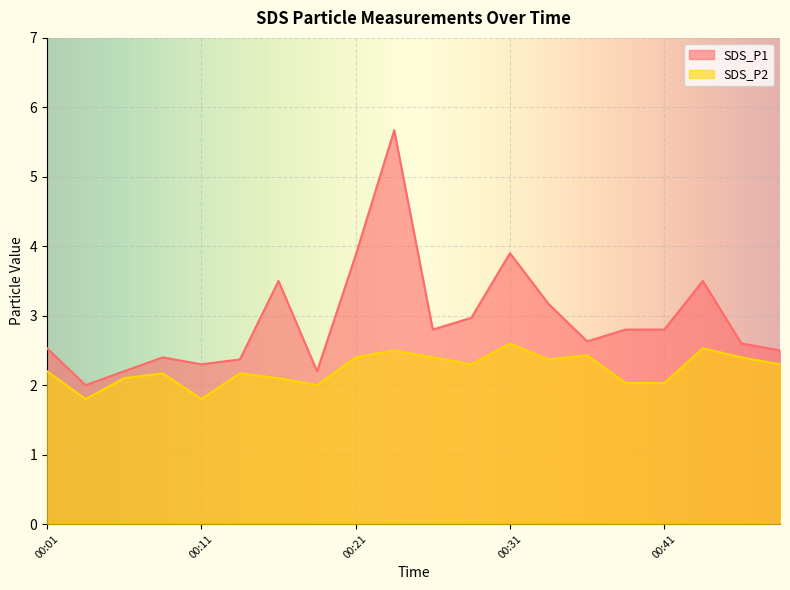

What is the value of the SDS_P2 point at the 17th from the left?

2.0